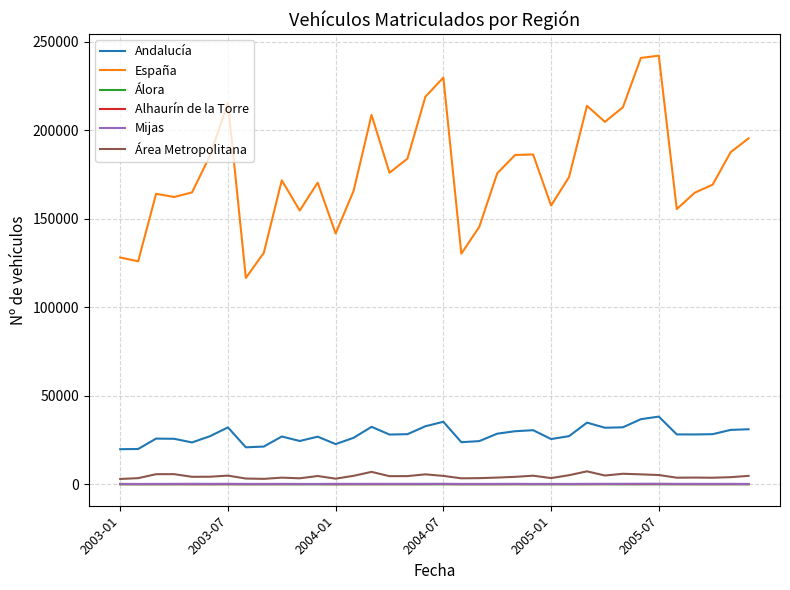

Which series has the largest total across all categories?

España